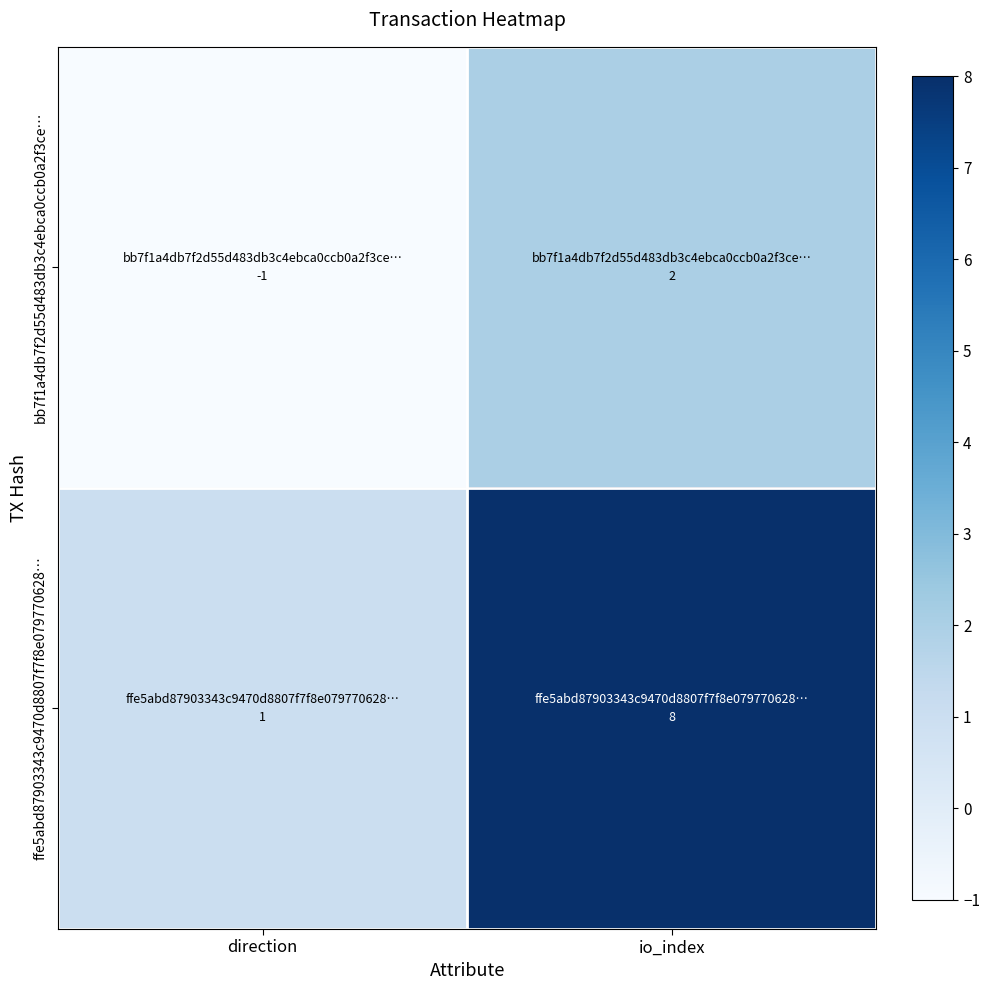

At which category is the sum across all series the highest?

io_index